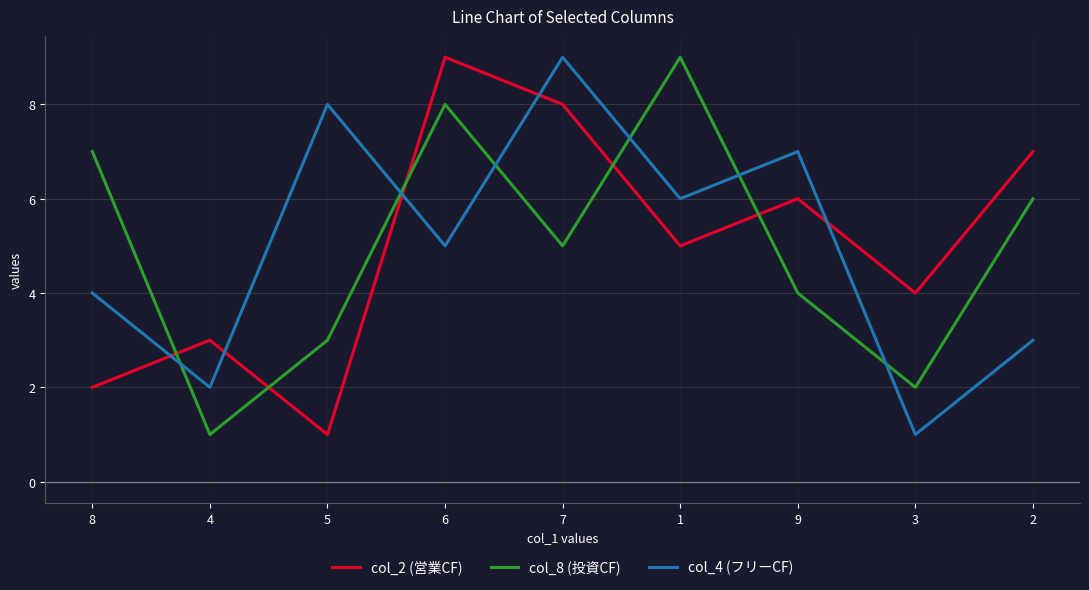

What is the greatest value displayed?

9